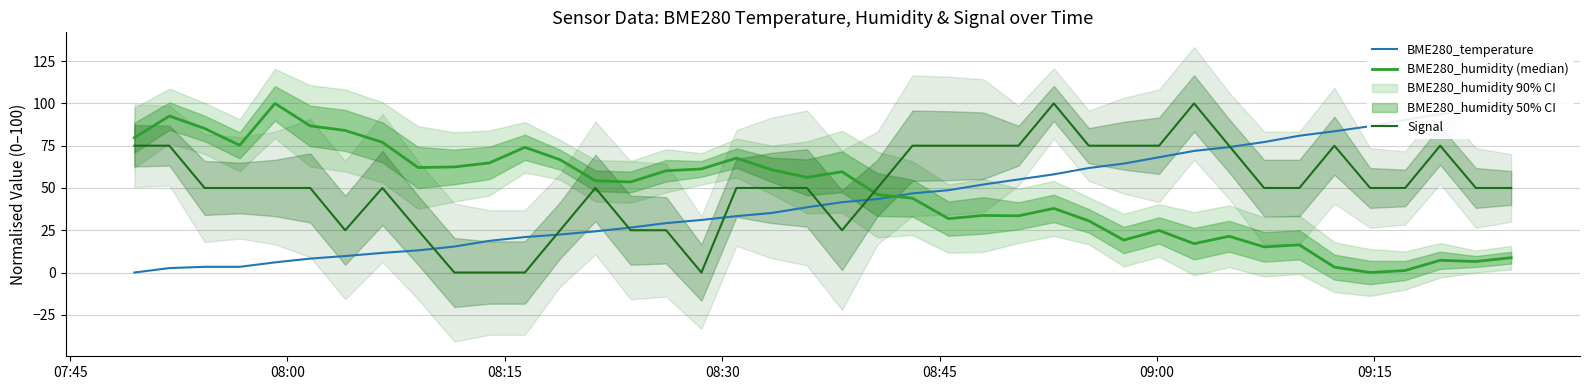

What is the maximum value for Signal?

100.0